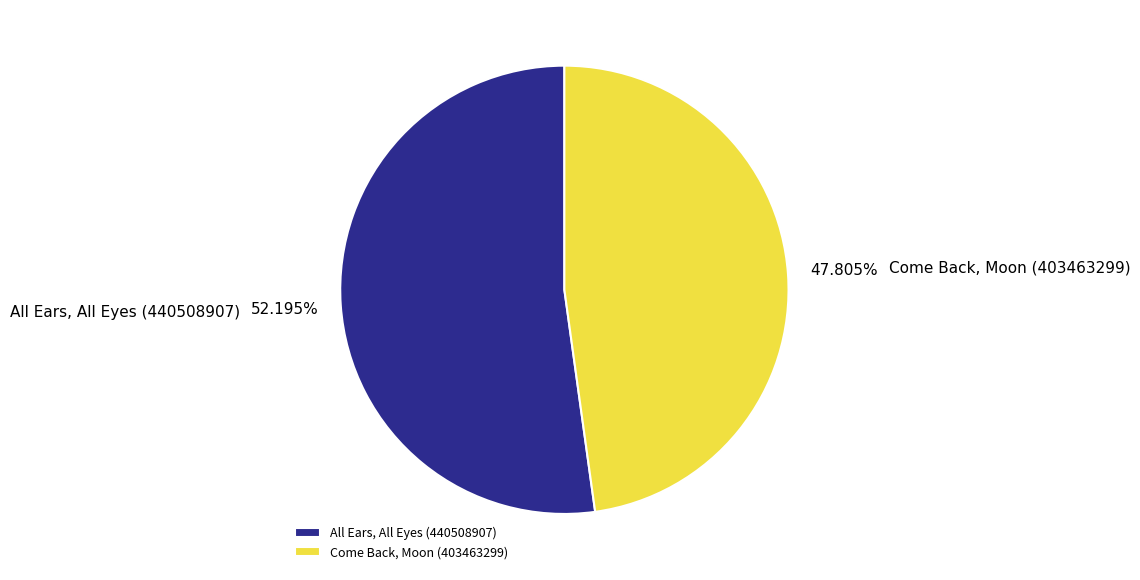

True or false: All Ears, All Eyes (440508907) accounts for 52% of the total.

True